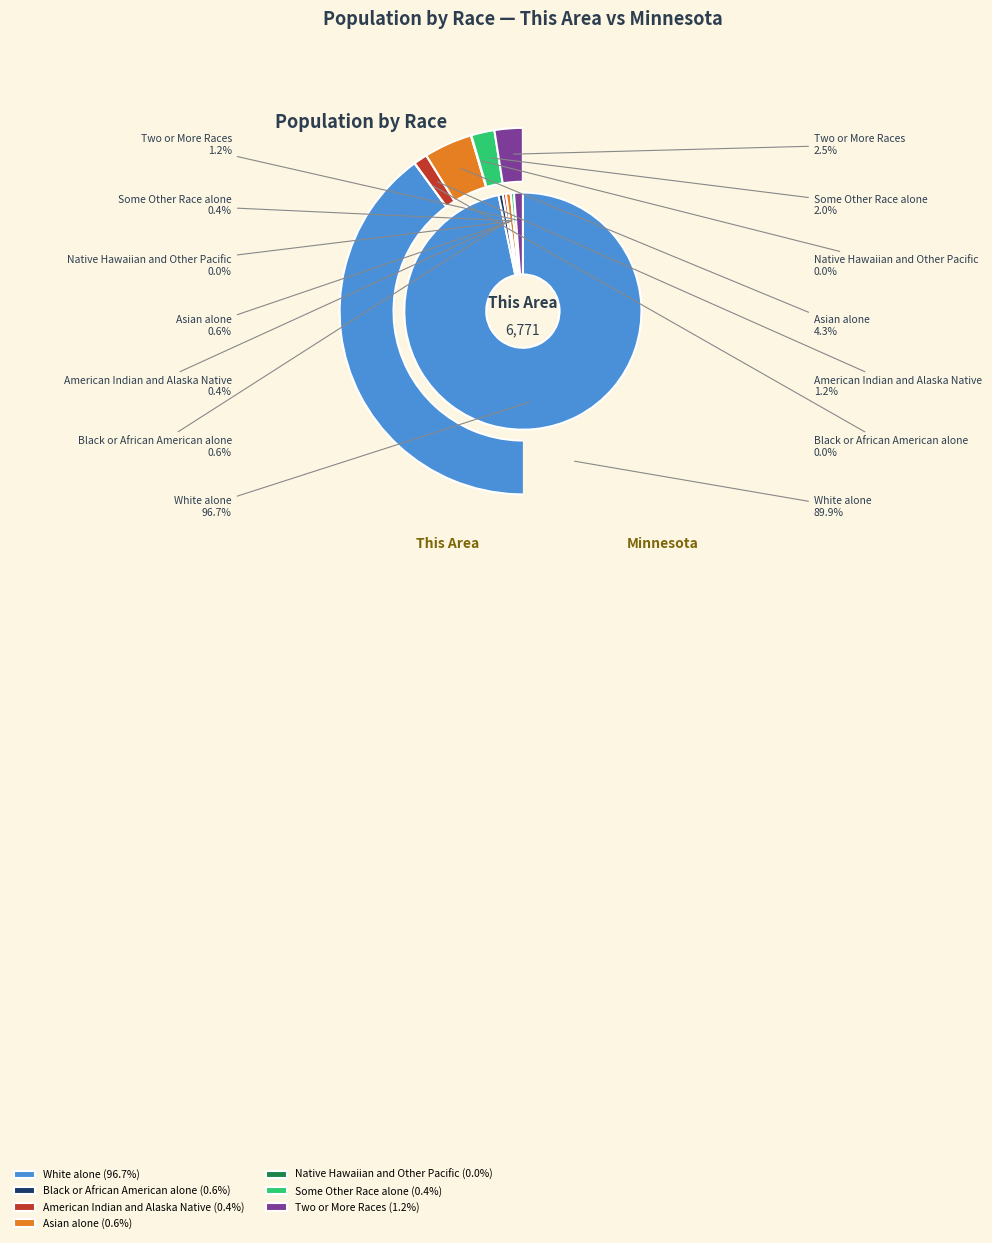

What is the change in value from Black or African American alone to Native Hawaiian and Other Pacific?

-39